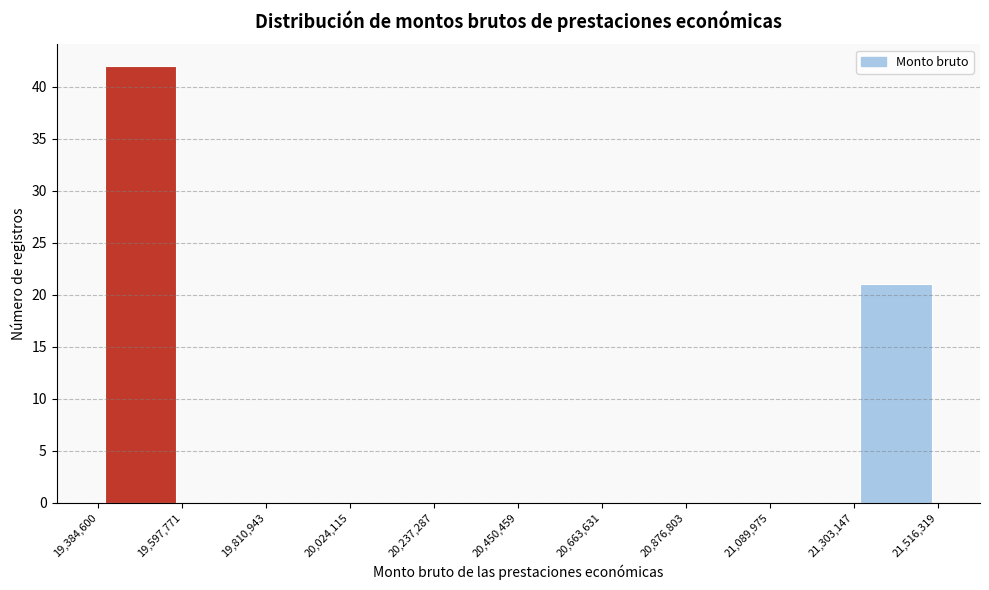

Which range on the x-axis has the tallest bar?

19,384,600 to 19,597,771